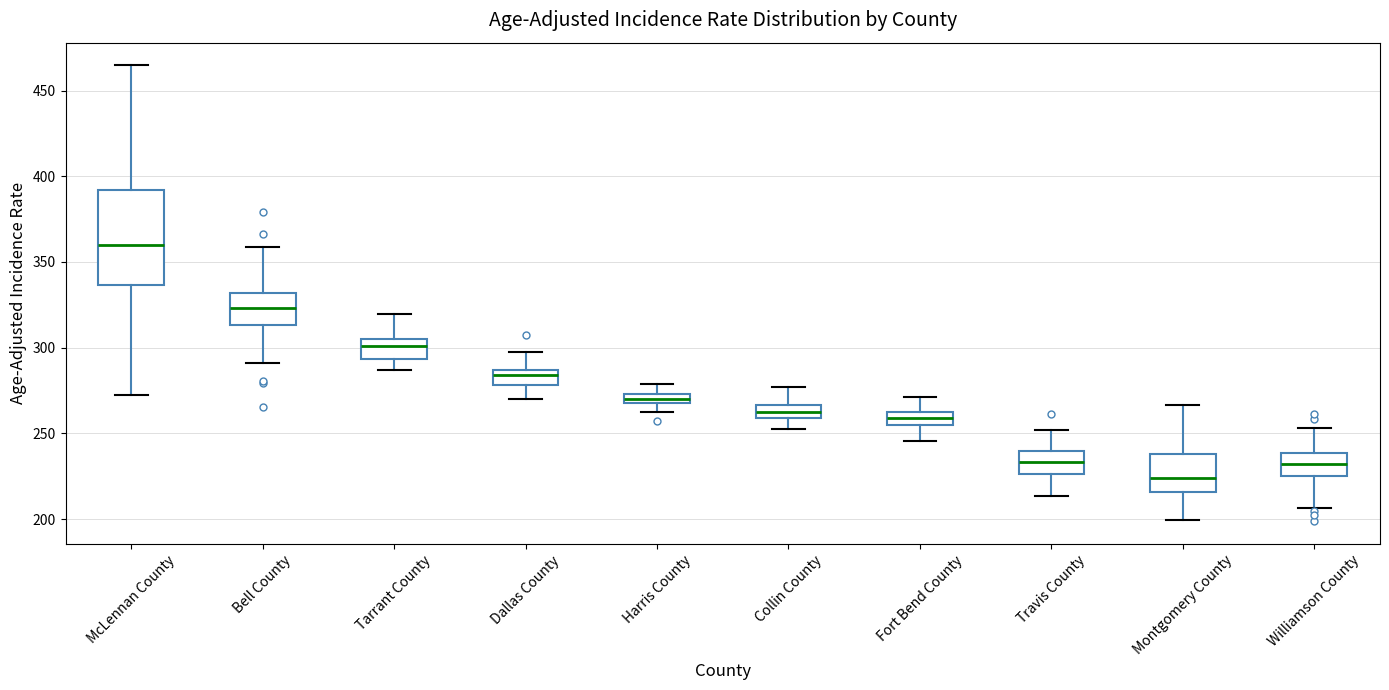

Which box has the lowest median line?

Montgomery County